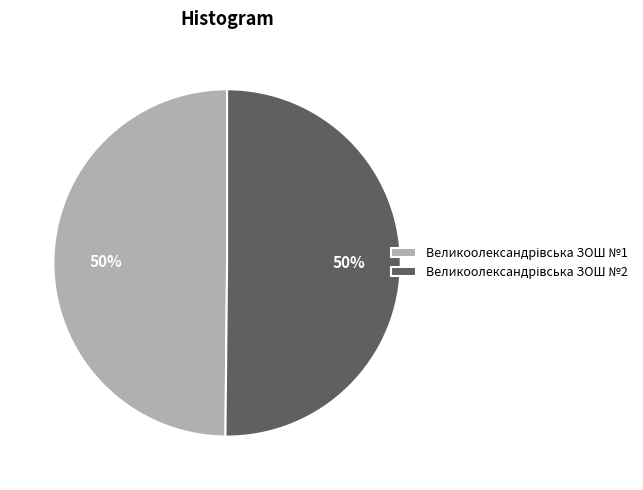

To the nearest percent, what is the average slice percentage?

50%